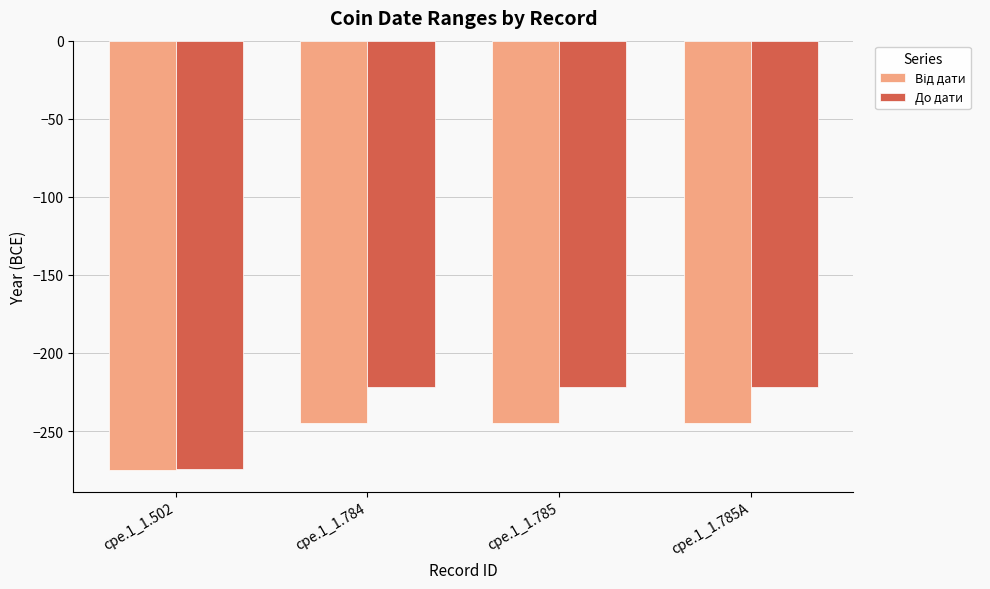

What position from the right is cpe.1_1.785A?

1